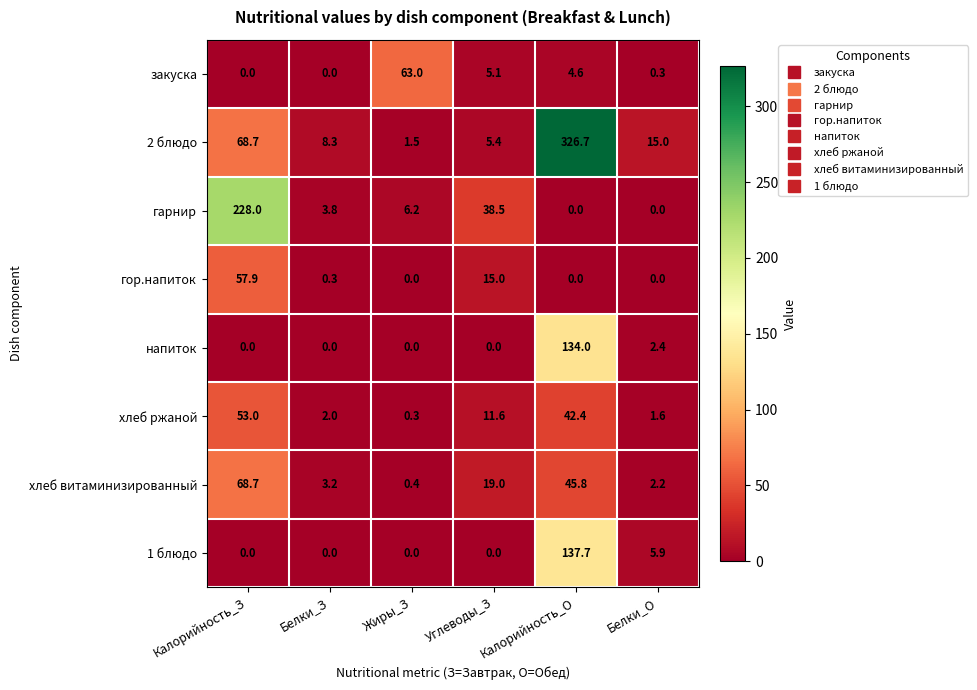

Rank the categories by 2 блюдо value from lowest to highest.

Жиры_З, Углеводы_З, Белки_З, Белки_О, Калорийность_З, Калорийность_О